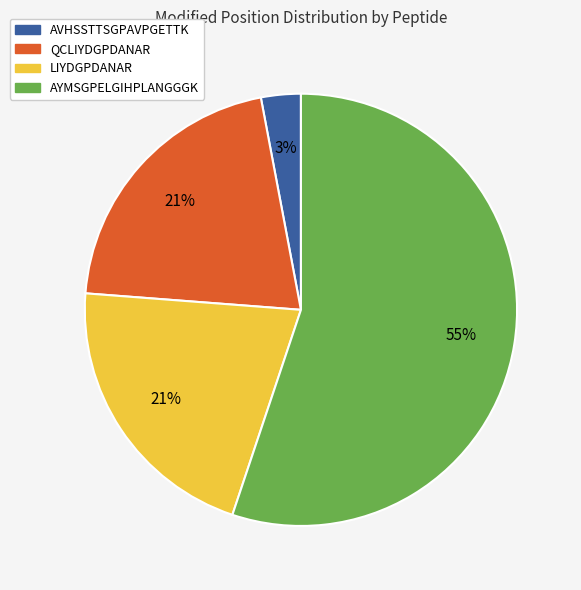

Do AVHSSTTSGPAVPGETTK and LIYDGPDANAR together represent more than half of the pie?

No